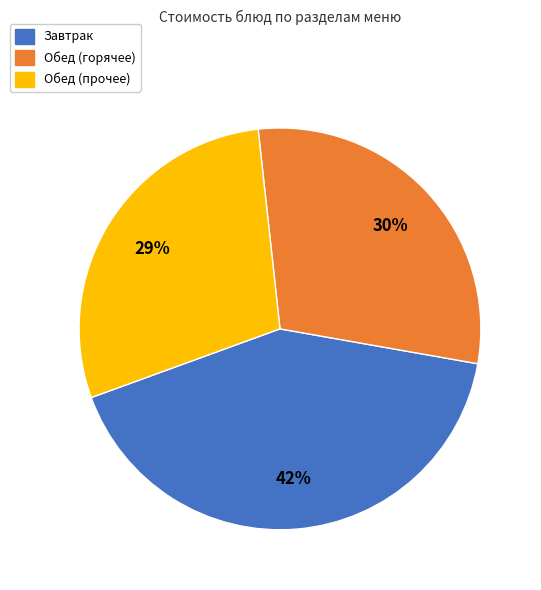

Is there any slice that represents more than half of the pie?

No